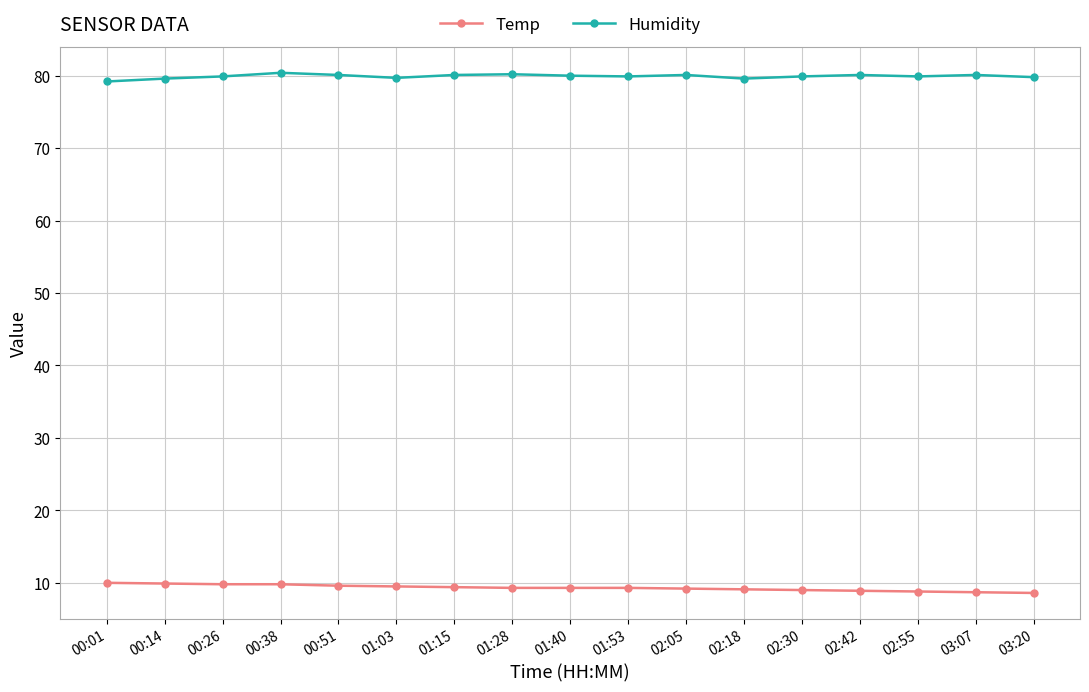

True or false: Humidity and Temp intersect in this chart.

False